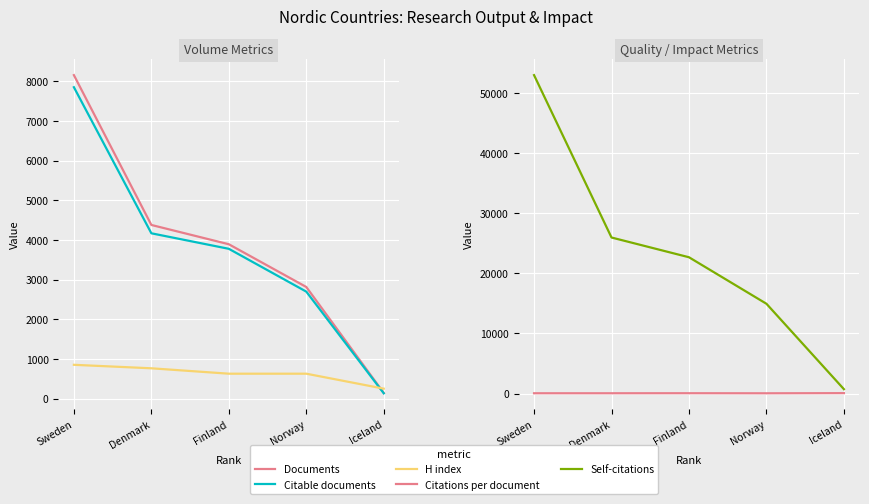

Which label corresponds to the largest value in the chart?

Sweden